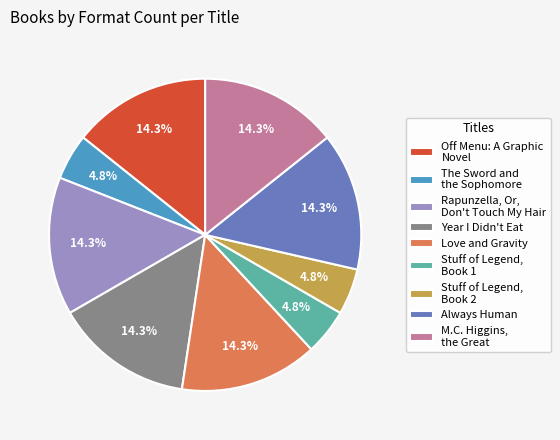

Does Off Menu: A Graphic Novel account for over 50% of the chart?

No